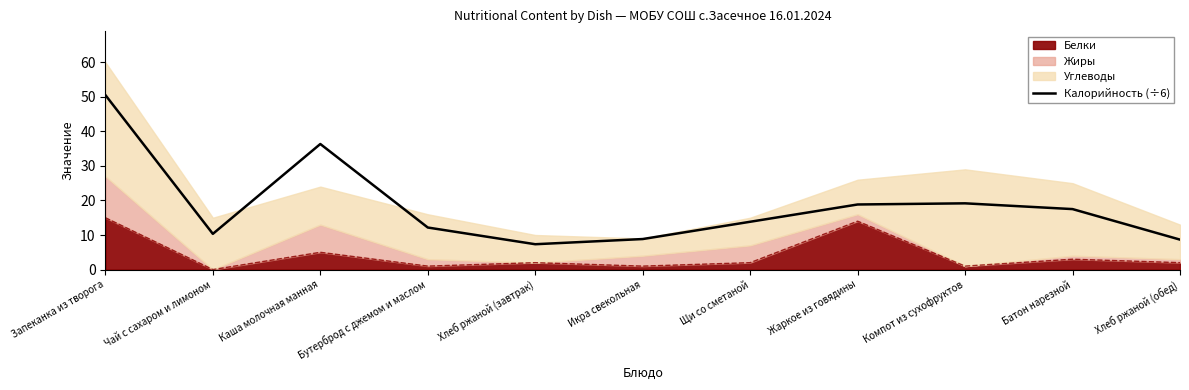

What is the change in value from Бутерброд с джемом и маслом to Икра свекольная?

-3.3